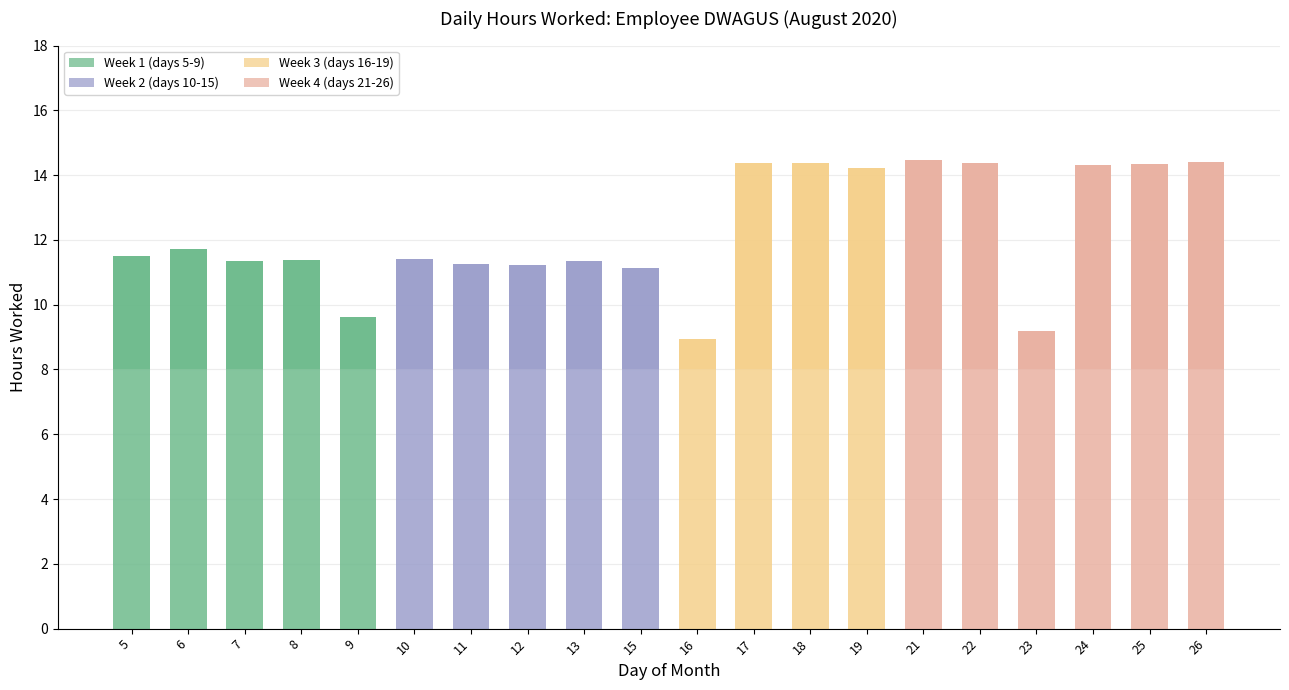

List the labels in order of value, smallest first.

16, 23, 9, 15, 12, 11, 13, 7, 8, 10, 5, 6, 19, 24, 25, 22, 17, 18, 26, 21